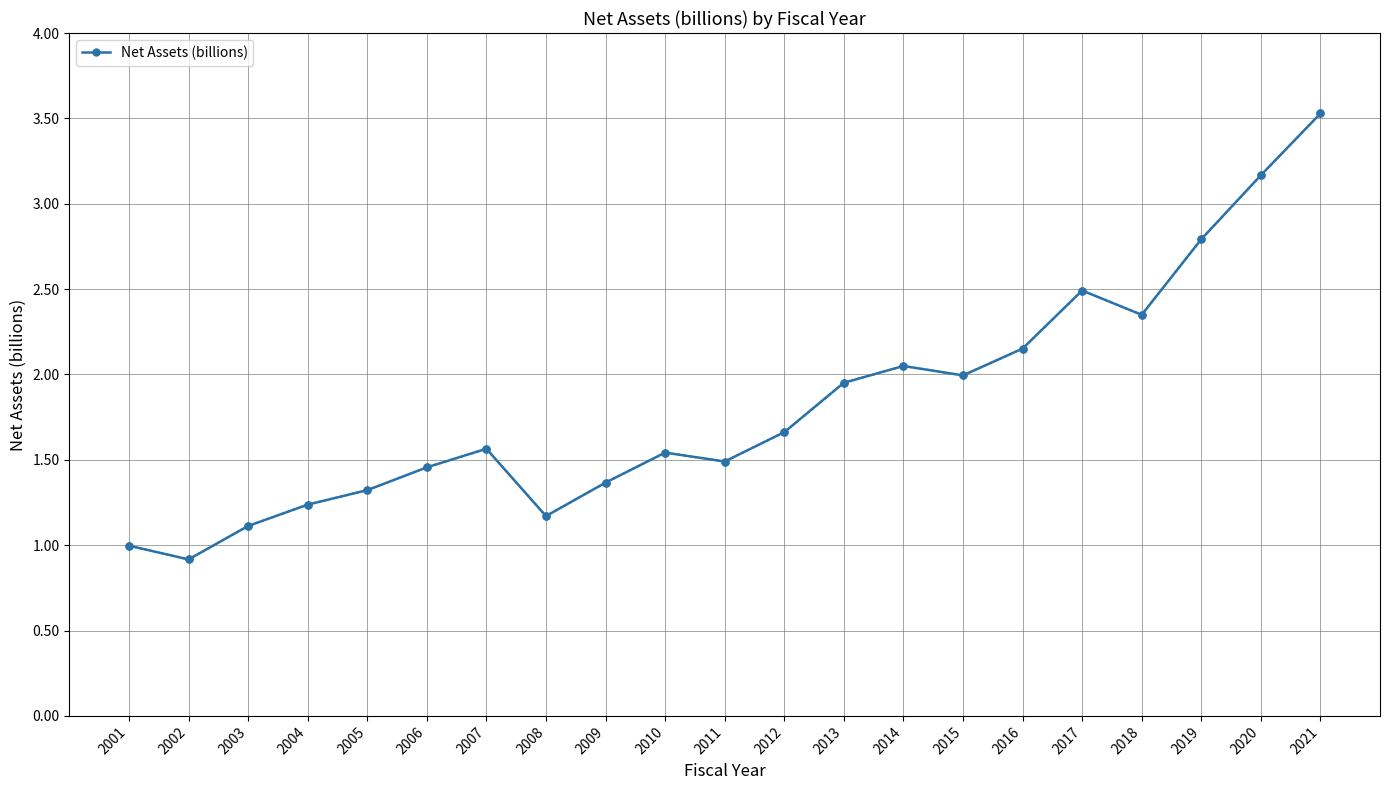

At which category does the data reach its first local peak?

2007